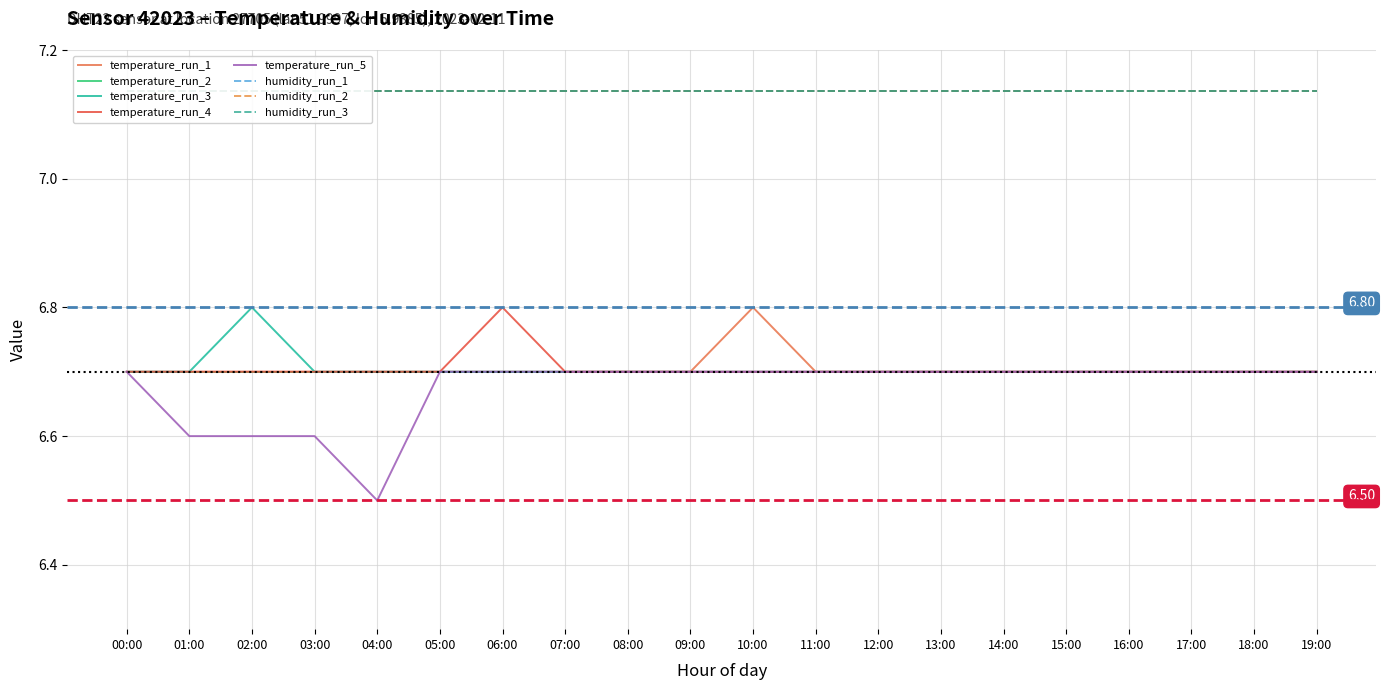

Reading right to left, transcribe all the data shown in this chart.

6.7	6.7	6.7	6.7	6.7	6.7	6.7	6.7	6.7	6.8	6.7	6.7	6.7	6.7	6.7	6.7	6.7	6.7	6.7	6.7